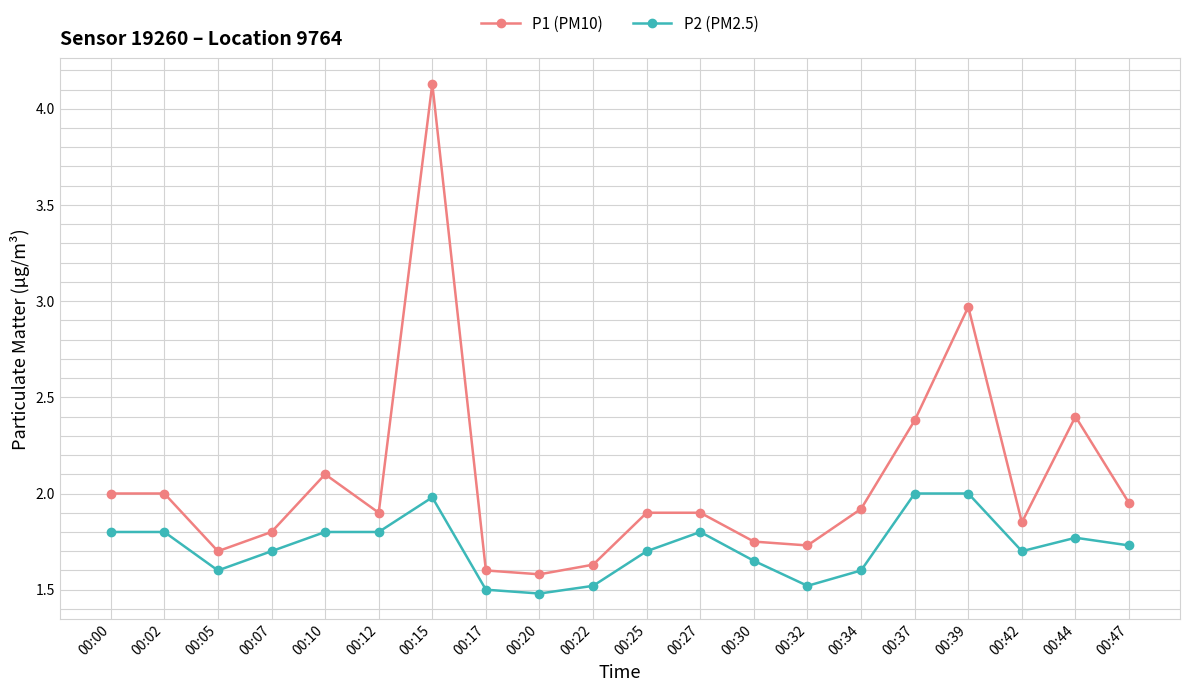

At which category is the sum across all series the highest?

00:15